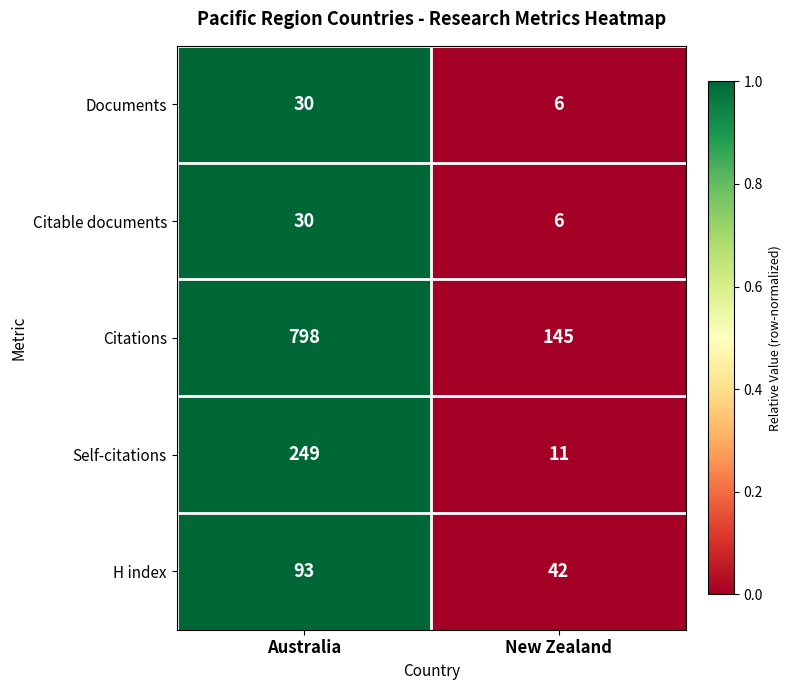

The Citable documents series shows 6 at New Zealand. True or false?

True